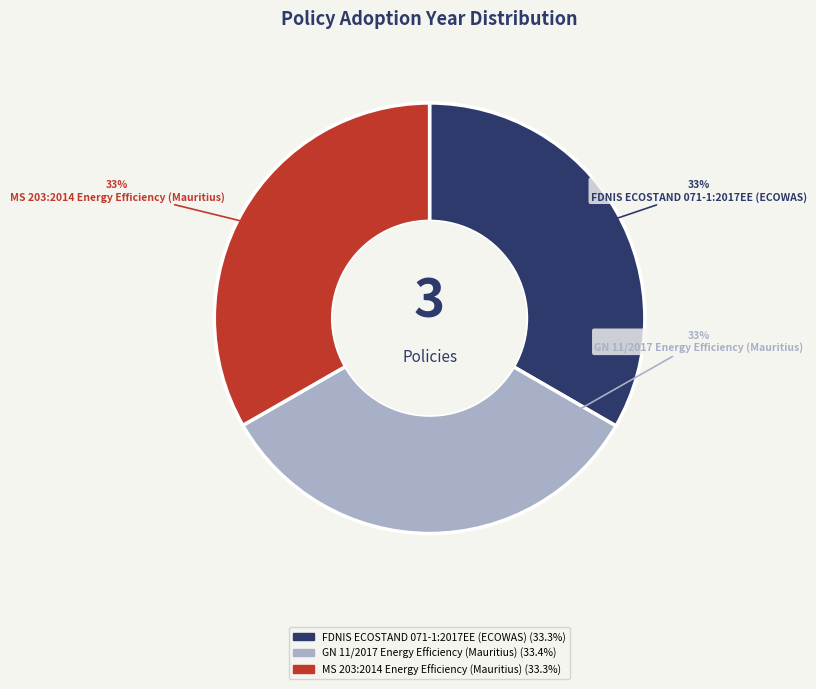

Does GN 11/2017 Energy Efficiency (Mauritius) account for over 50% of the chart?

No